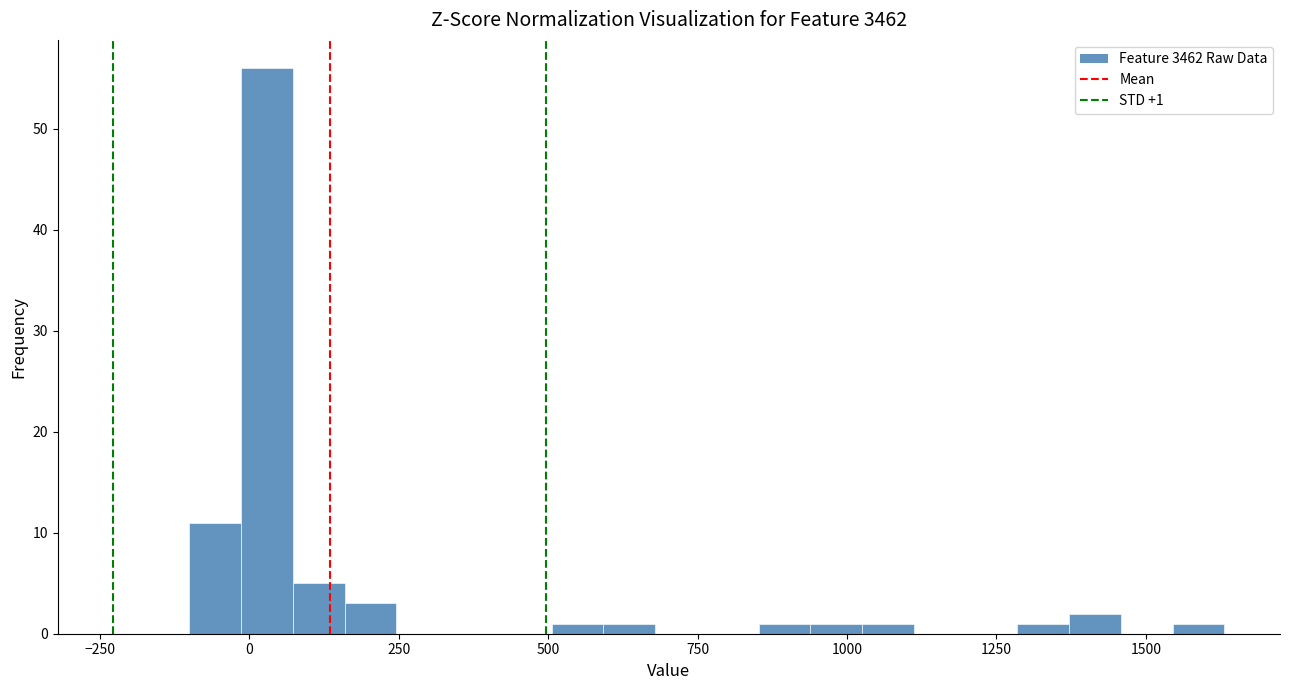

Around what value on the x-axis is the tallest bar? Give the approximate position of its centre, as read against the axis.

50